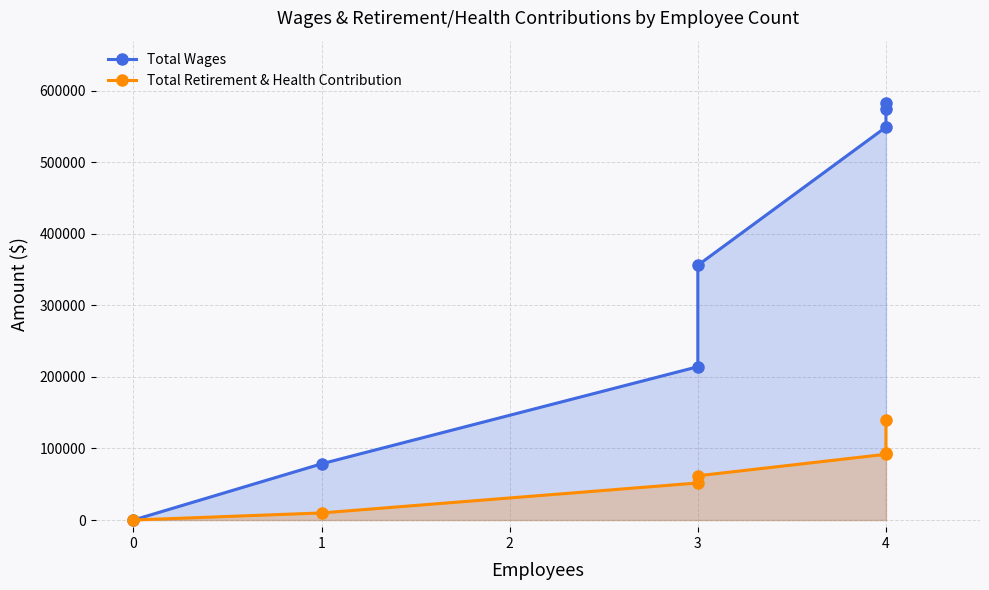

What is the approximate value of Total Wages at 4, to the nearest 10?

574600